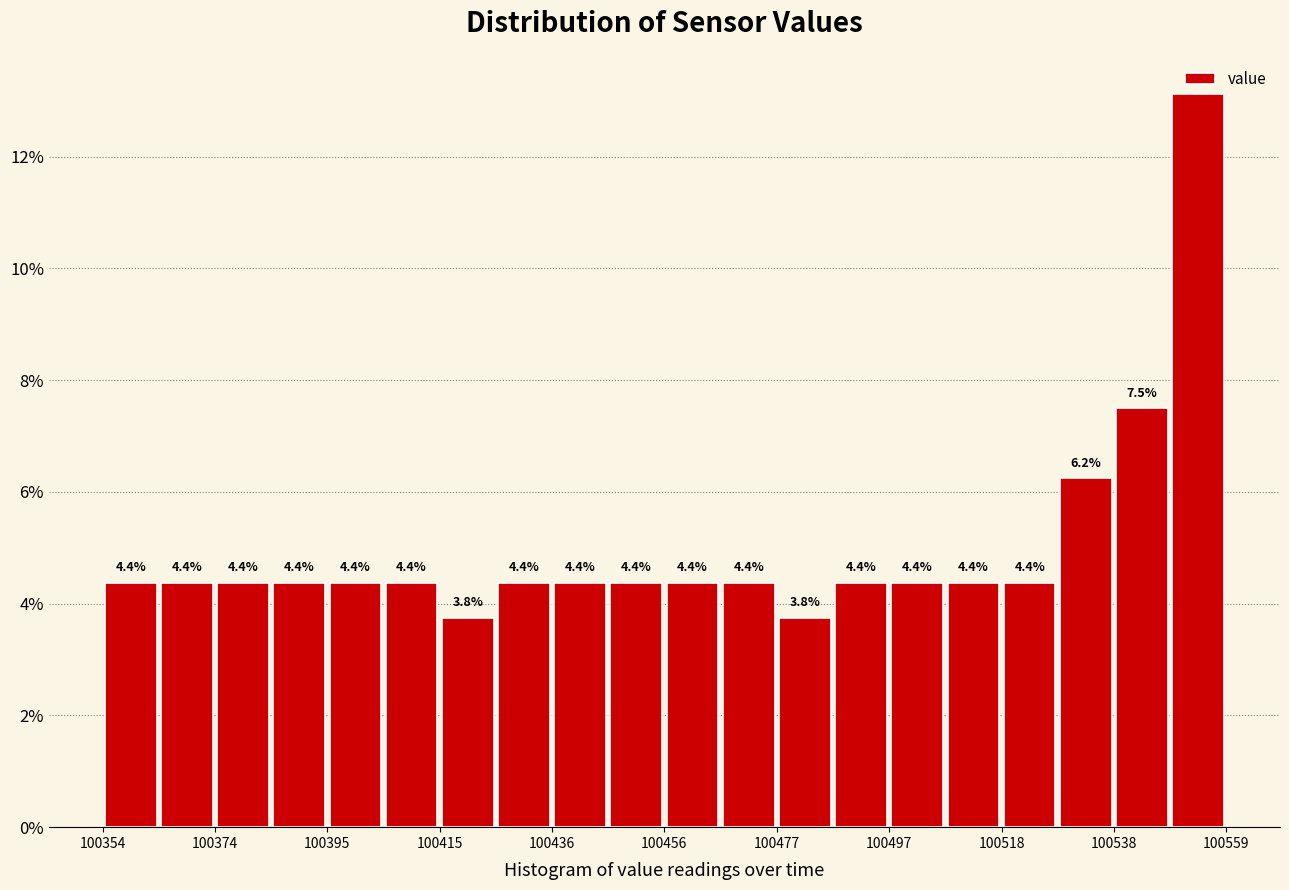

Around what value on the x-axis is the tallest bar? Give the approximate position of its centre, as read against the axis.

100555